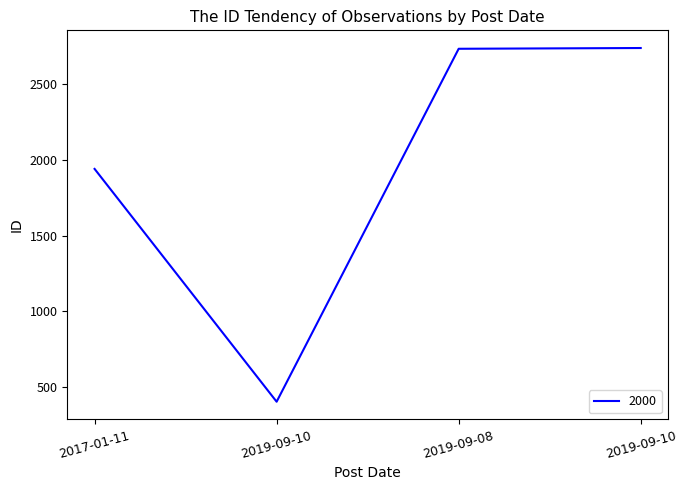

Is this an area chart (filled region under the line)?

No